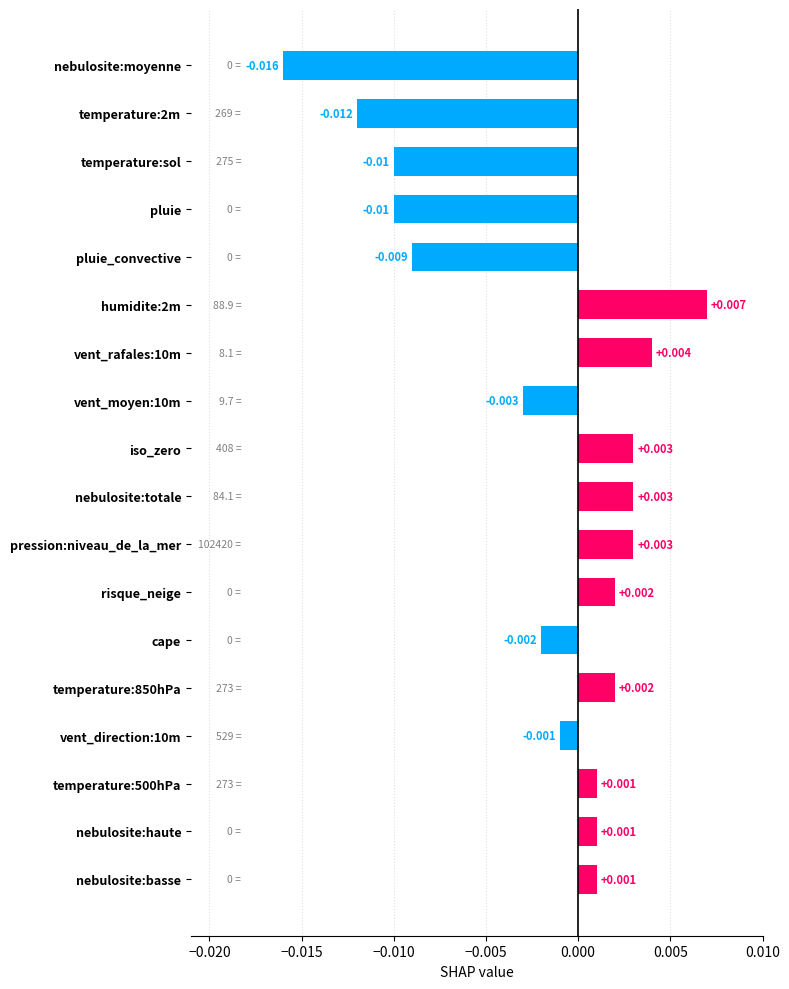

Does the chart contain any negative values?

Yes